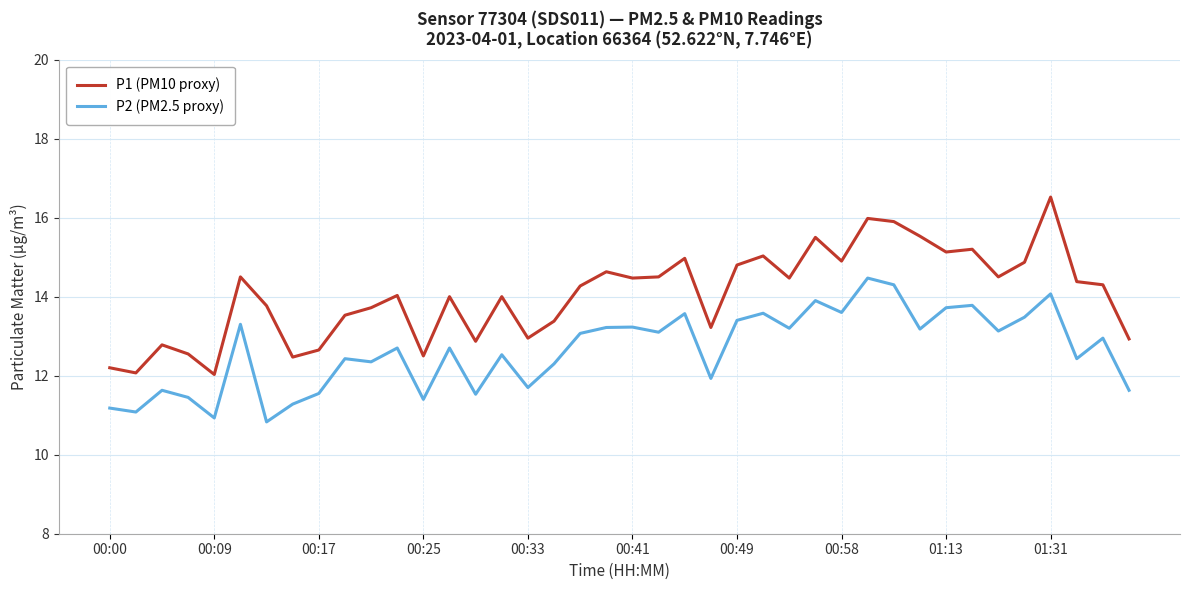

What is the smallest value displayed?

10.8